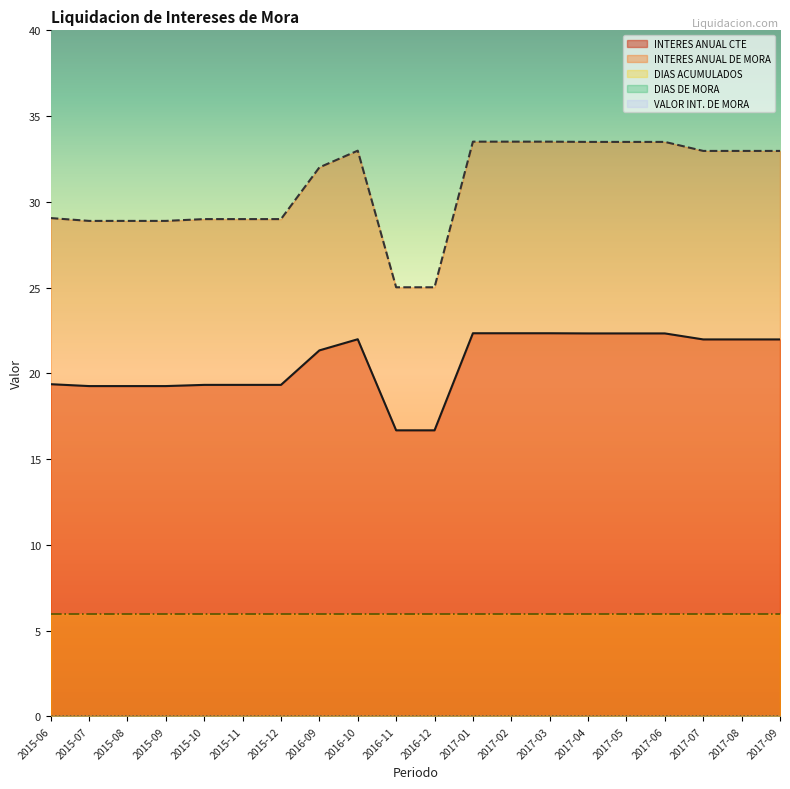

Where is INTERES ANUAL DE MORA nearest to the value 29?

2015-10